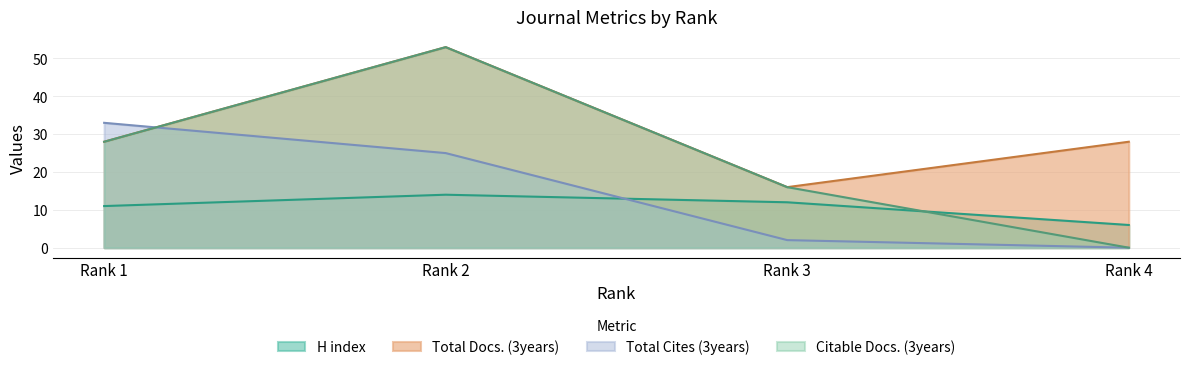

Which series has the largest range (max minus min)?

Citable Docs. (3years)